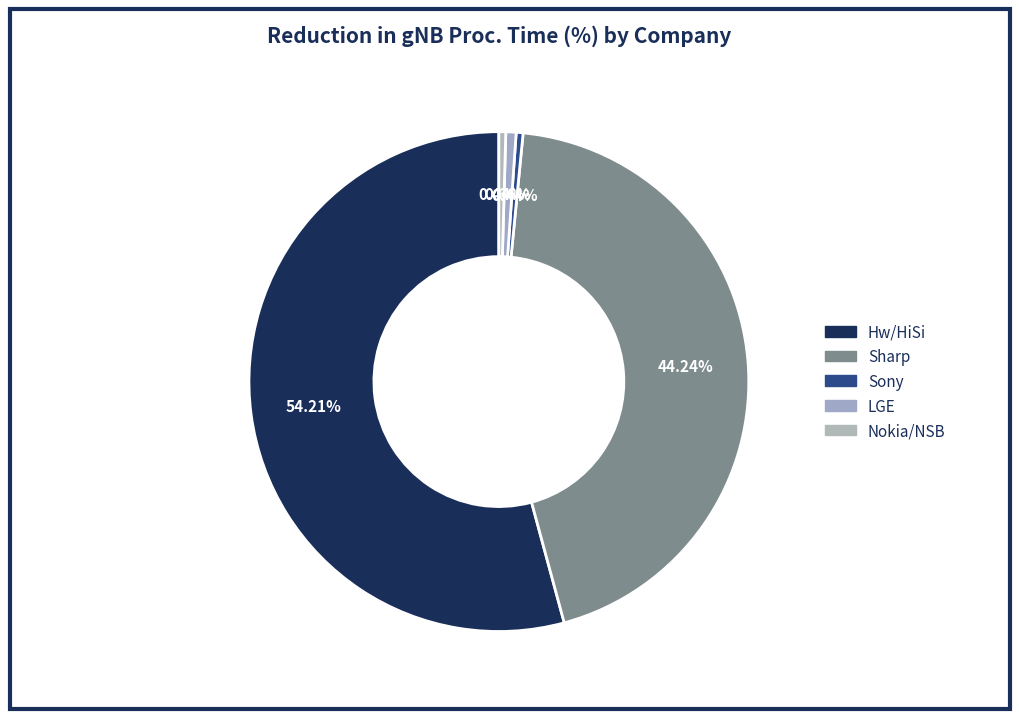

What is the largest slice in the pie chart?

Hw/HiSi